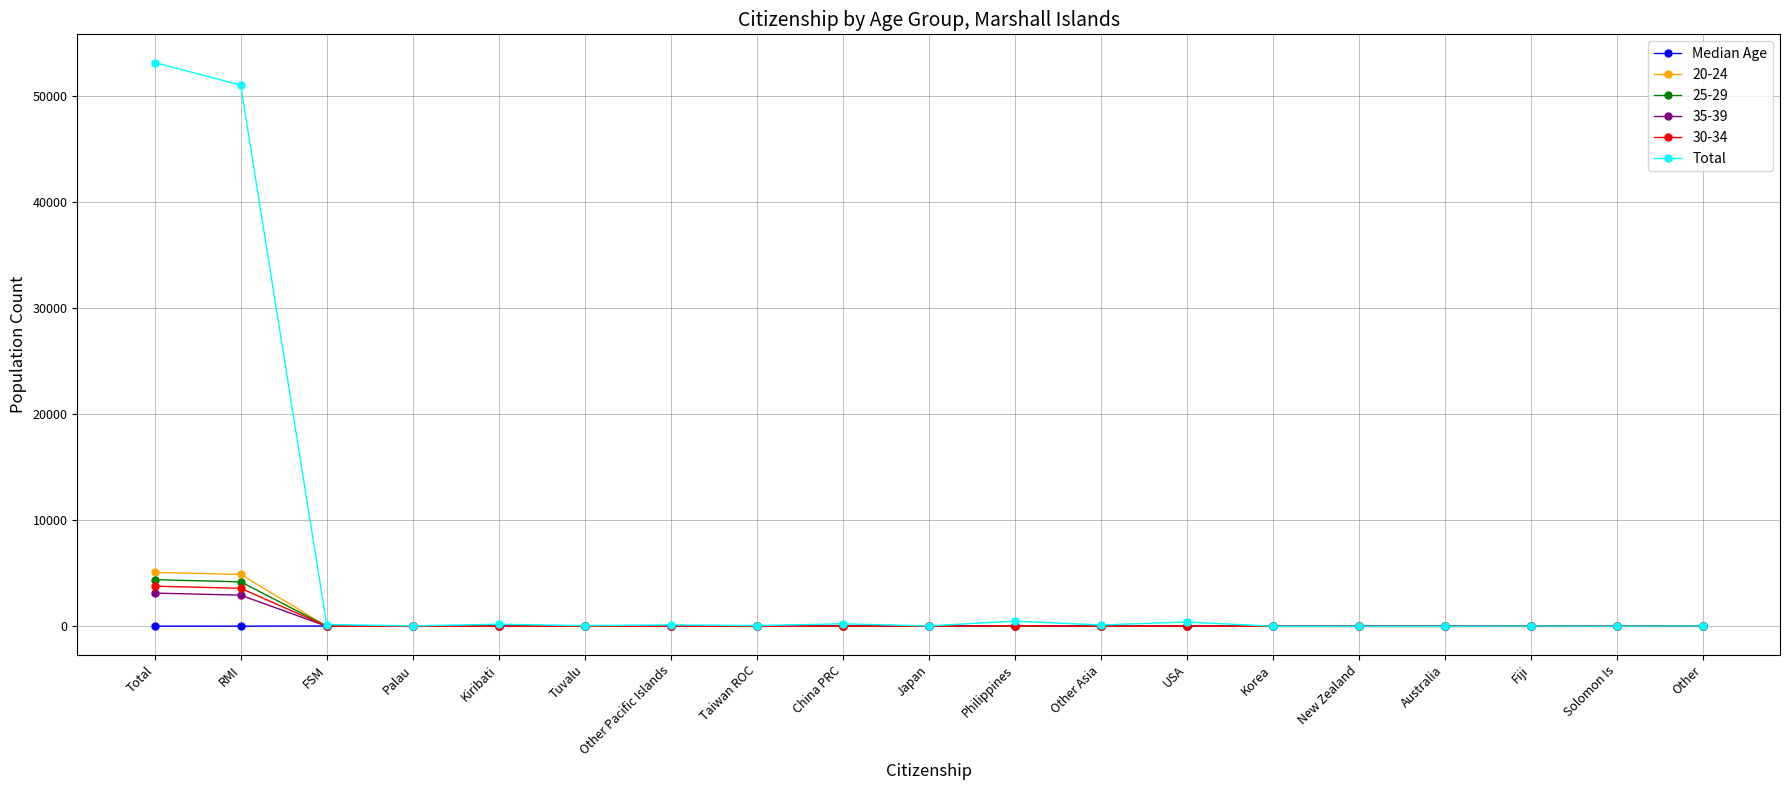

At which category does the chart reach its peak across all series?

Total